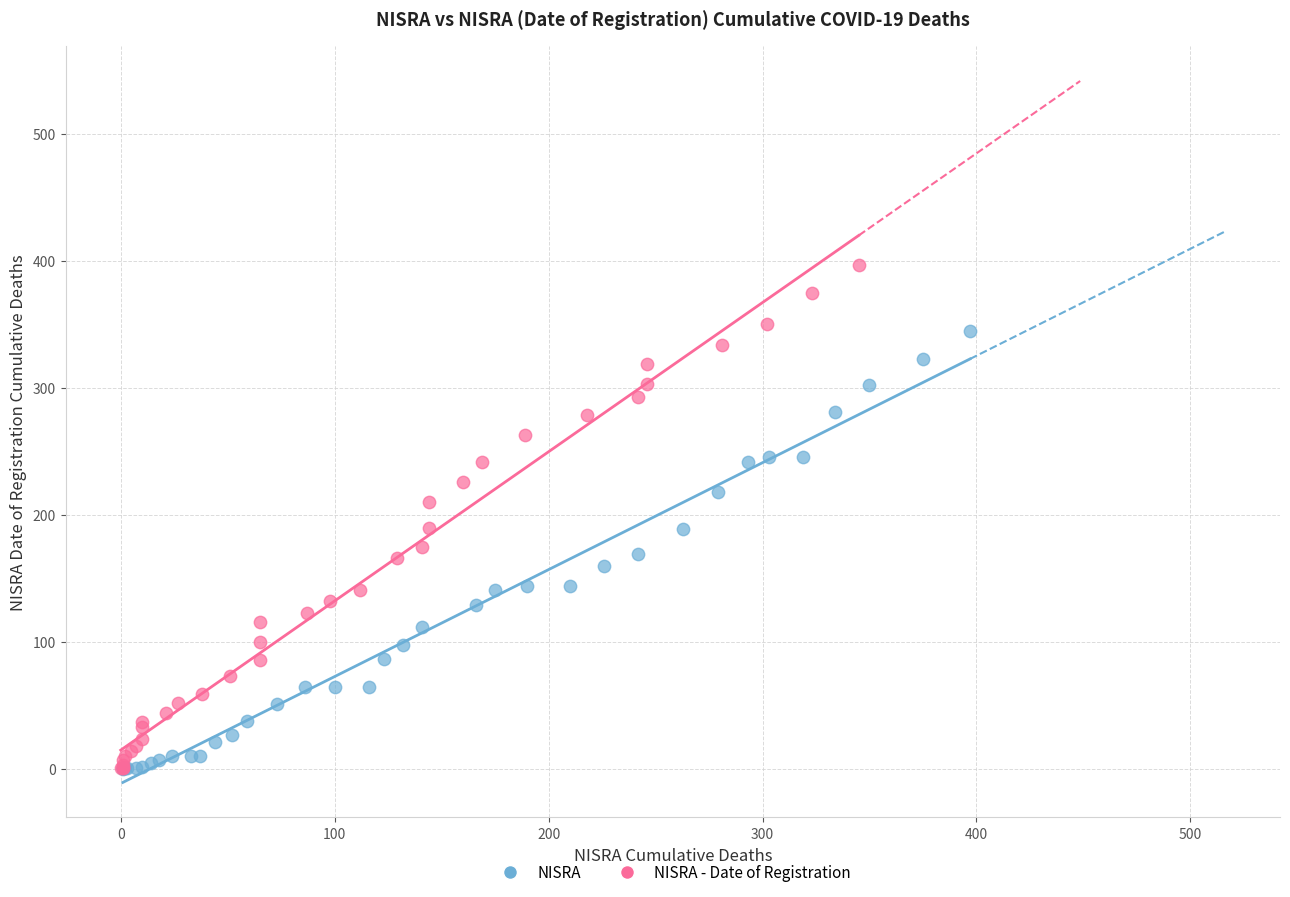

Which series has the widest spread of Y values?

NISRA - Date of Registration